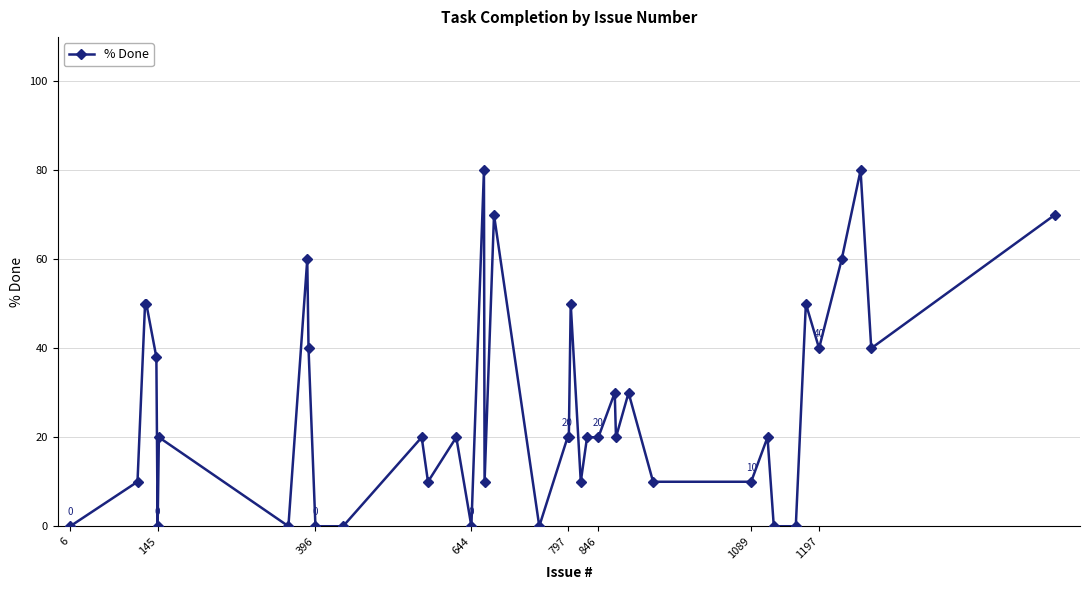

What is the value of the 17th point from the left?

80